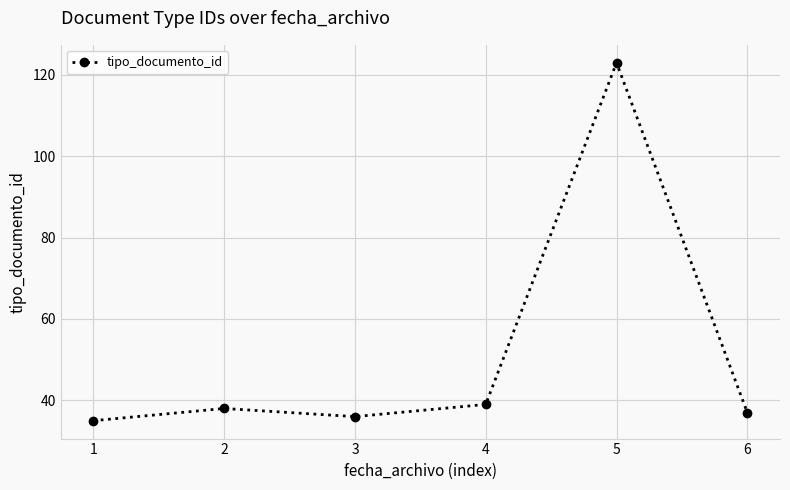

True or false: the data shows 25 at 4.

False